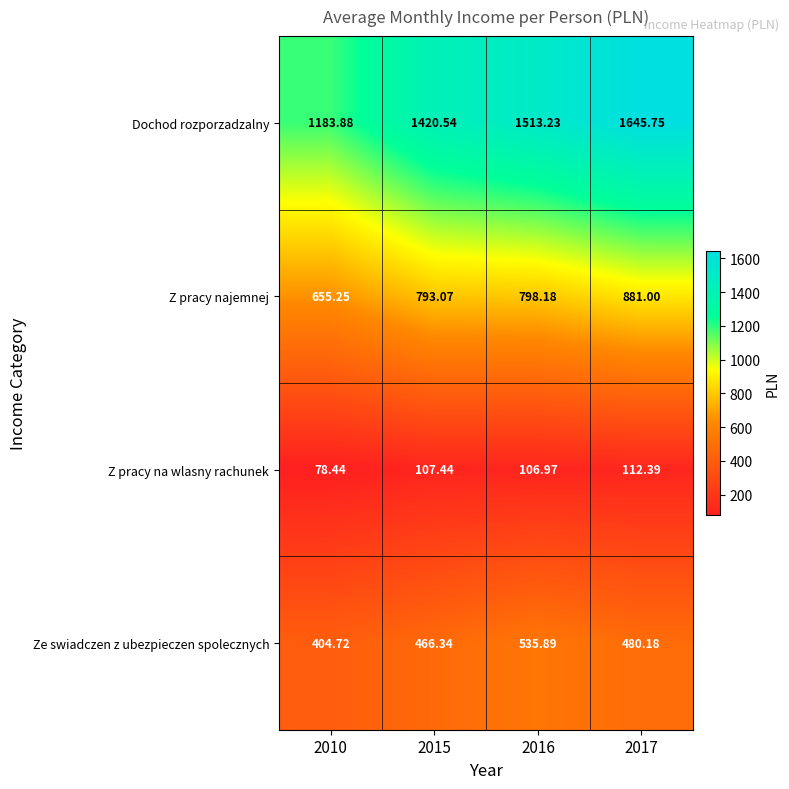

Rank the series by their maximum value, from highest to lowest.

Dochod rozporzadzalny, Z pracy najemnej, Ze swiadczen z ubezpieczen spolecznych, Z pracy na wlasny rachunek